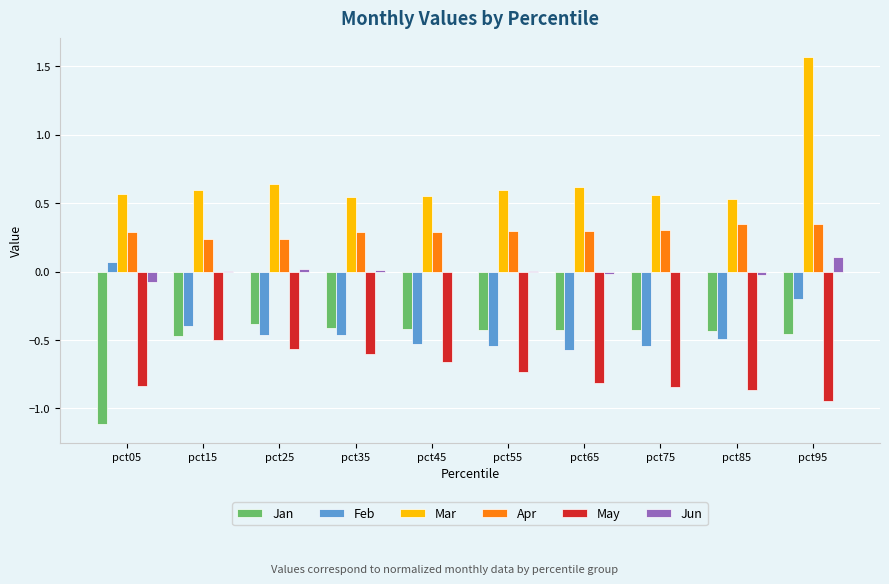

At which category is the sum across all series the highest?

pct95